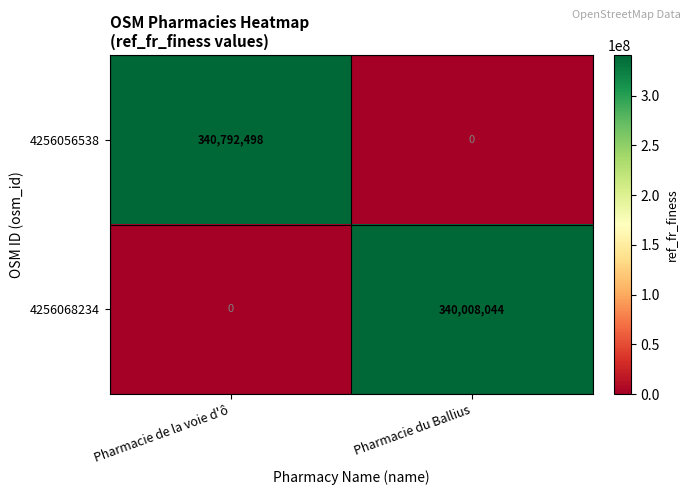

Reading right to left, list all the values displayed in this chart.

4256056538: Pharmacie du Ballius=0	Pharmacie de la voie d'ô=340792498
4256068234: Pharmacie du Ballius=340008044	Pharmacie de la voie d'ô=0